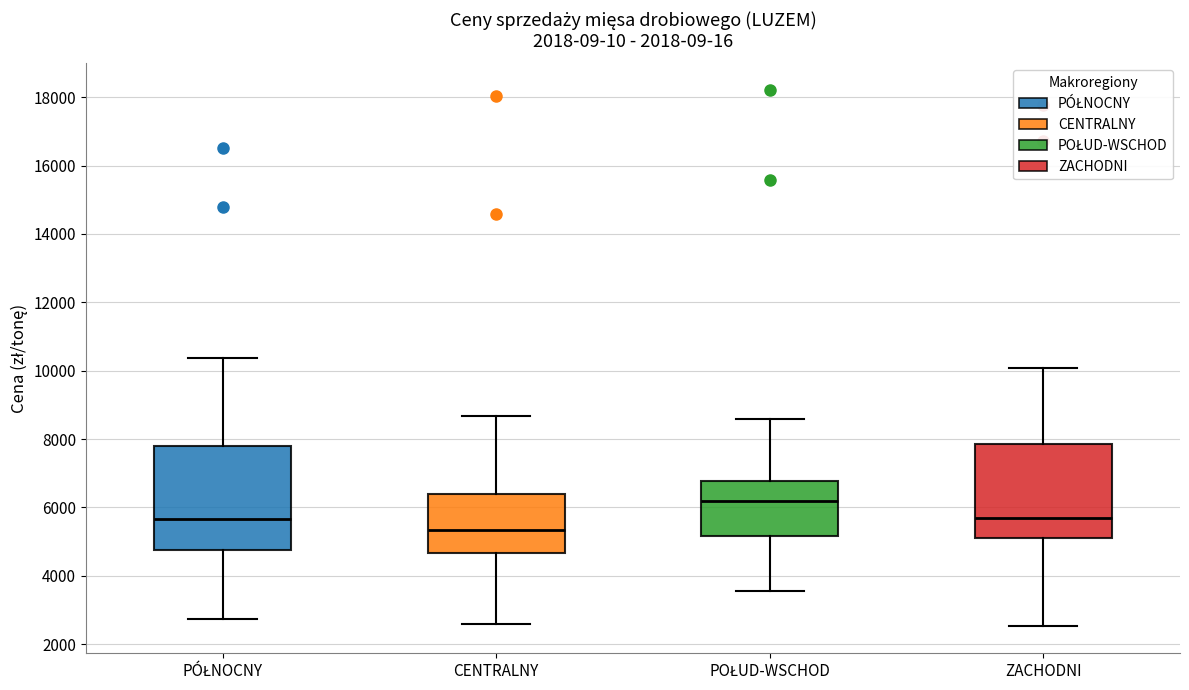

Which box's median line is the lowest?

CENTRALNY